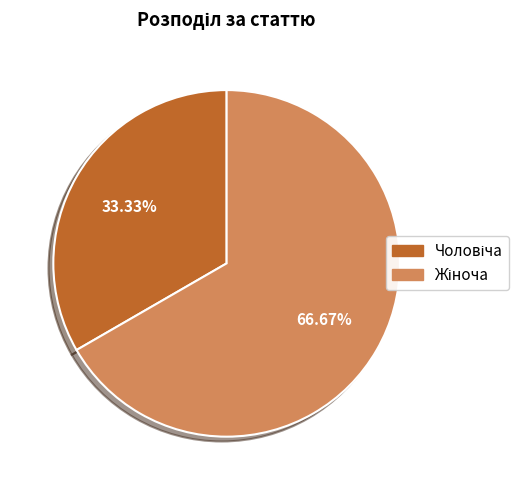

Is there a majority slice in this chart?

Yes